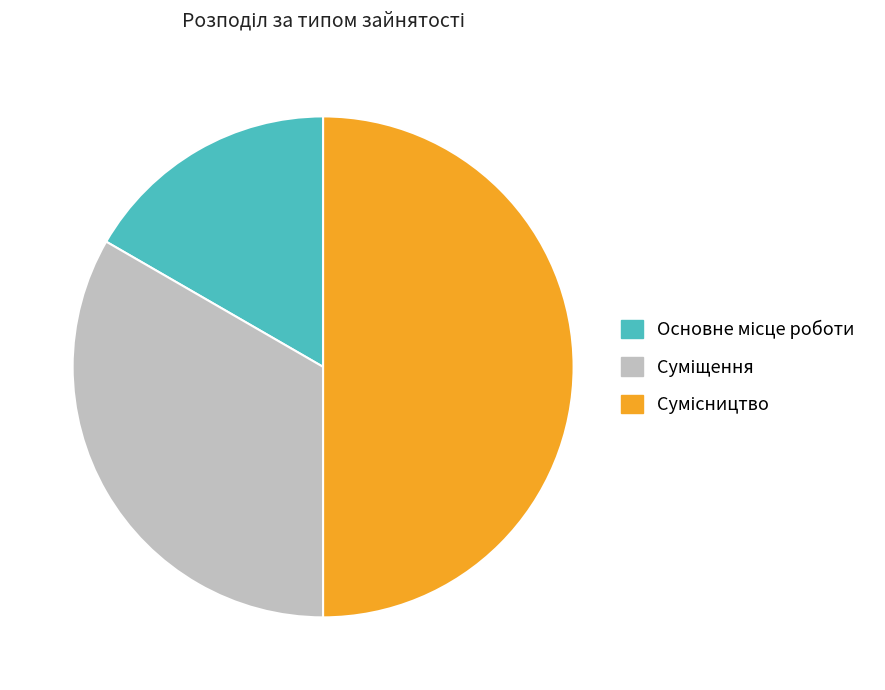

To the nearest percent, what is the difference between the largest and smallest slice percentages?

33%